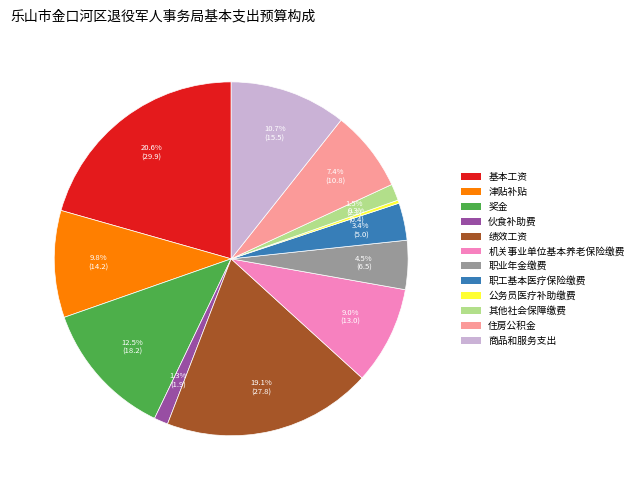

How many slices are in this pie chart?

12